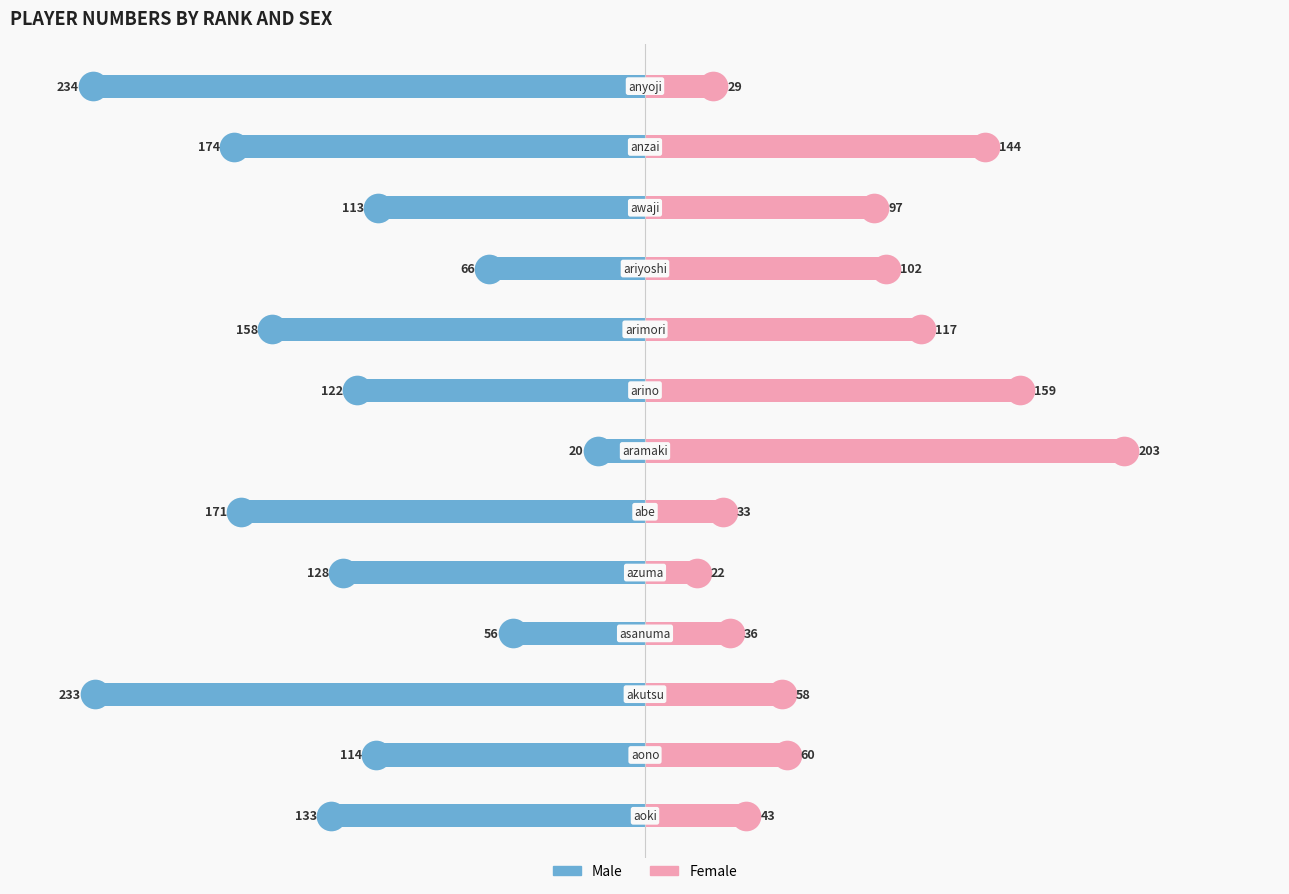

Which series reaches the maximum Y coordinate?

Female